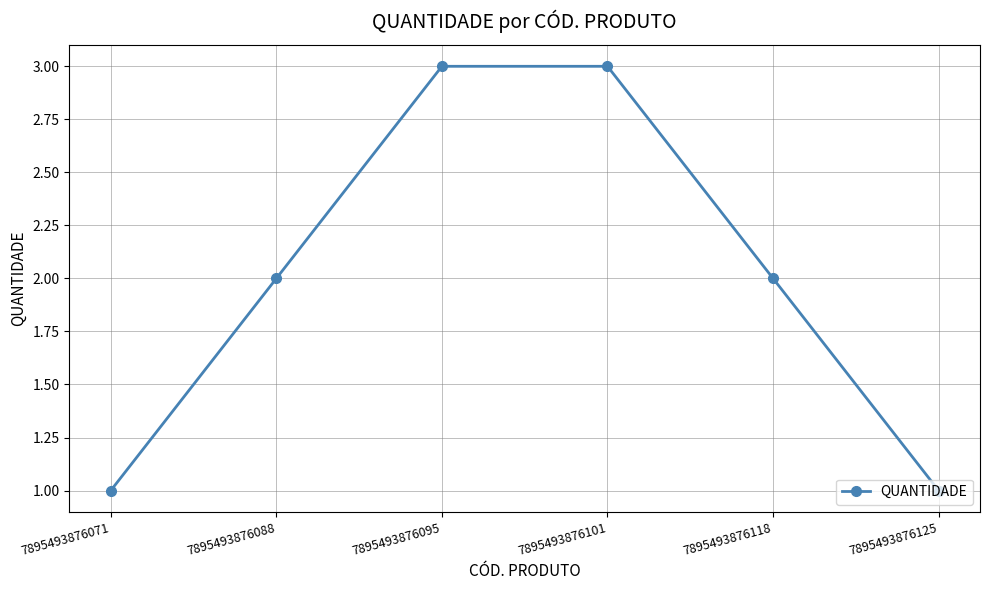

Reading right to left, what are all the values shown in this chart?

7895493876125=1	7895493876118=2	7895493876101=3	7895493876095=3	7895493876088=2	7895493876071=1